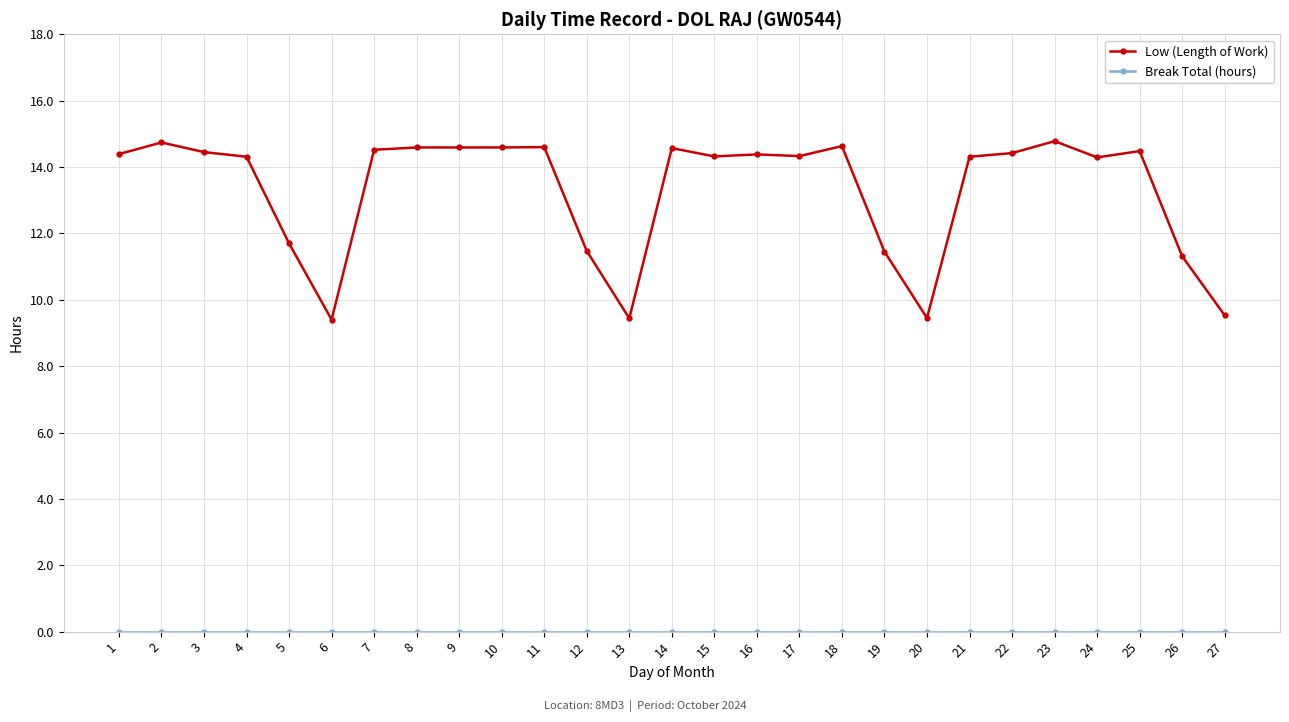

Which series has the largest total across all categories?

Low (Length of Work)